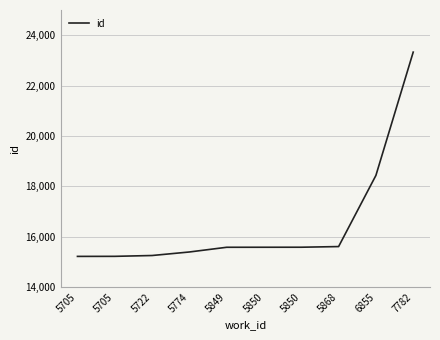

What is the ratio of the value at 5705 to the value at 5849?

1.0